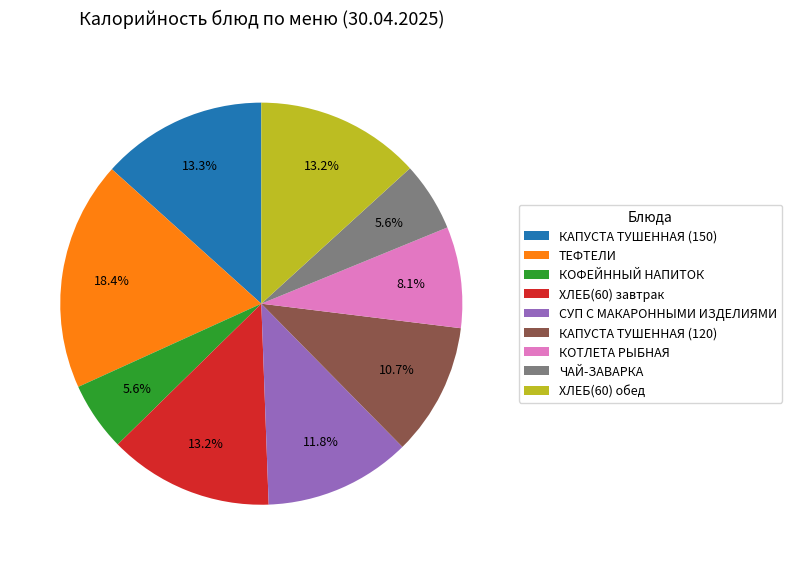

Is there a majority slice in this chart?

No